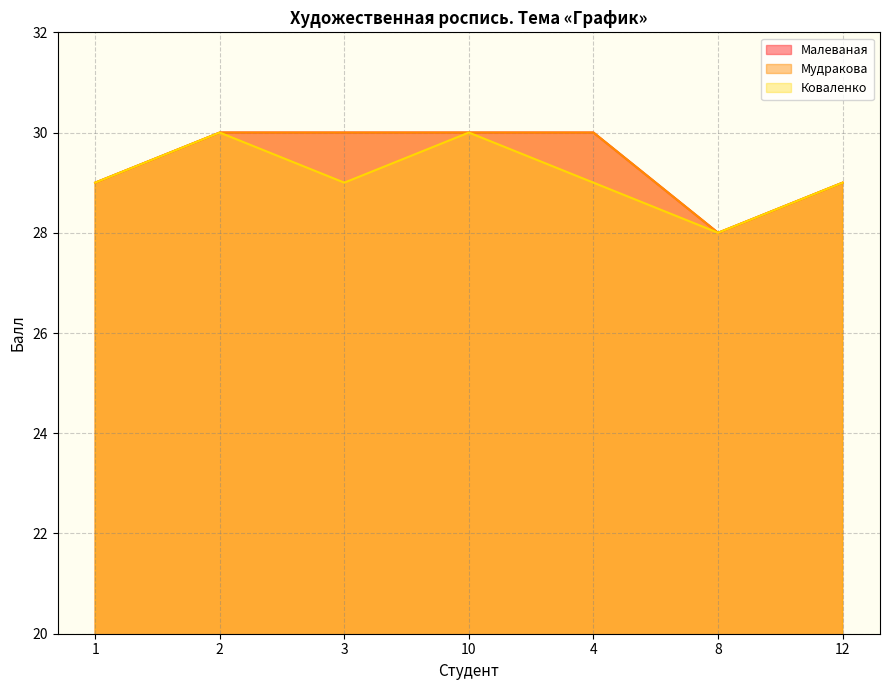

What is the approximate value of Мудракова at 2?

30